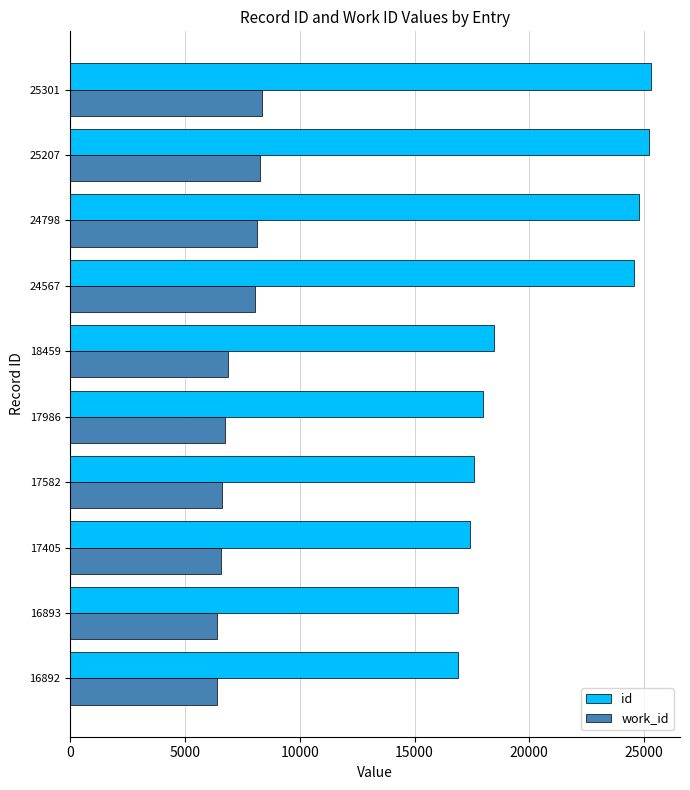

At how many categories does at least one series exceed 22883?

4